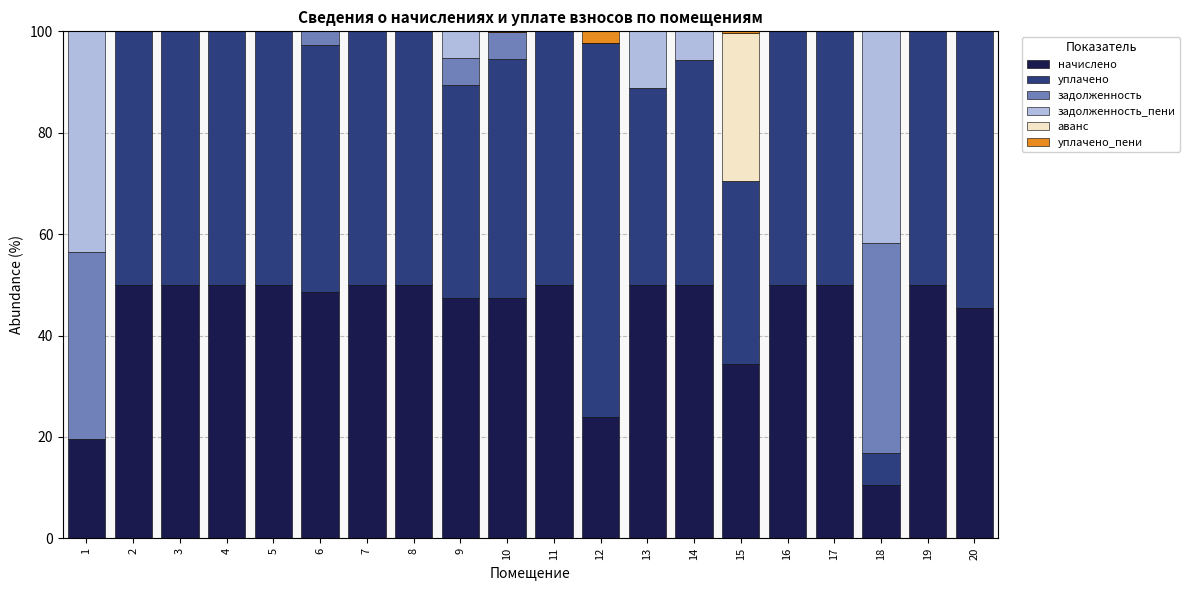

What is the average value of the начислено series?

43.9